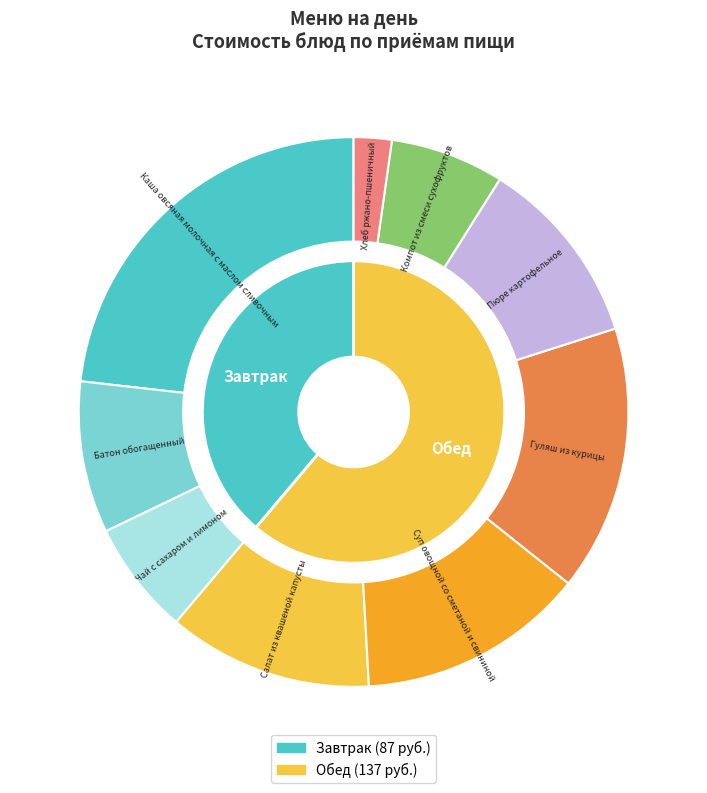

What percentage is the Гуляш из курицы slice, to the nearest percent?

16%